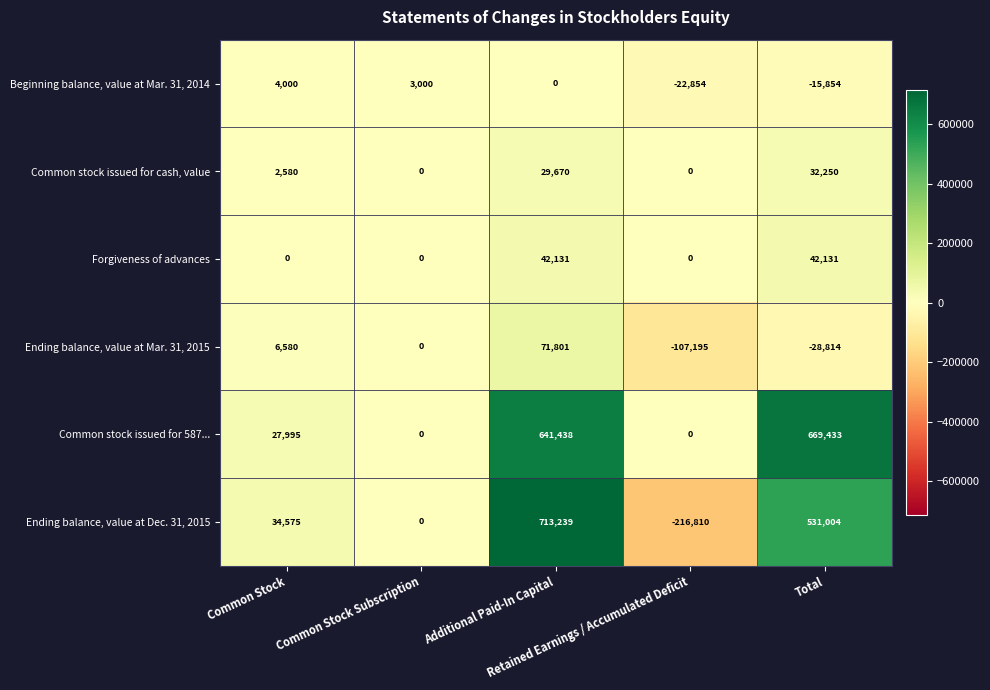

Rank the series by their maximum value, from highest to lowest.

Ending balance, value at Dec. 31, 2015, Common stock issued for 587..., Ending balance, value at Mar. 31, 2015, Forgiveness of advances, Common stock issued for cash, value, Beginning balance, value at Mar. 31, 2014